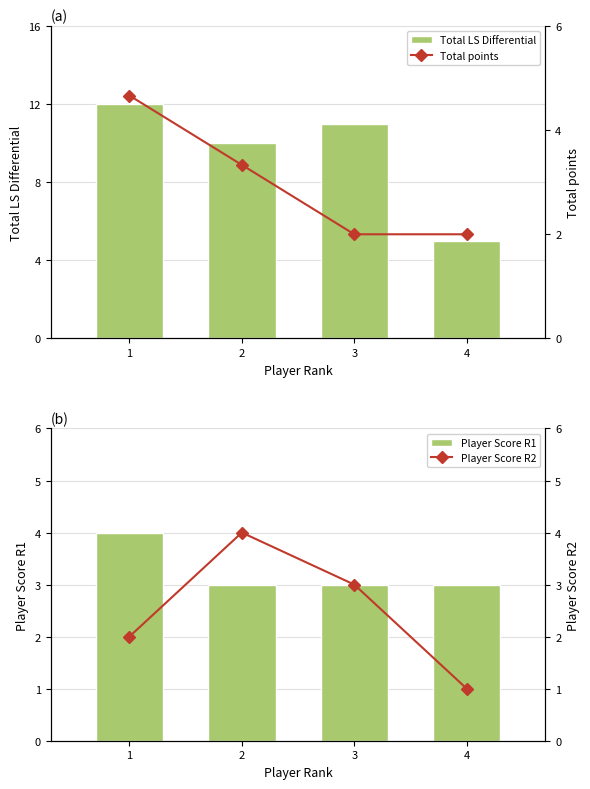

What is the sum of the Total points values at 2 and 3?

5.3